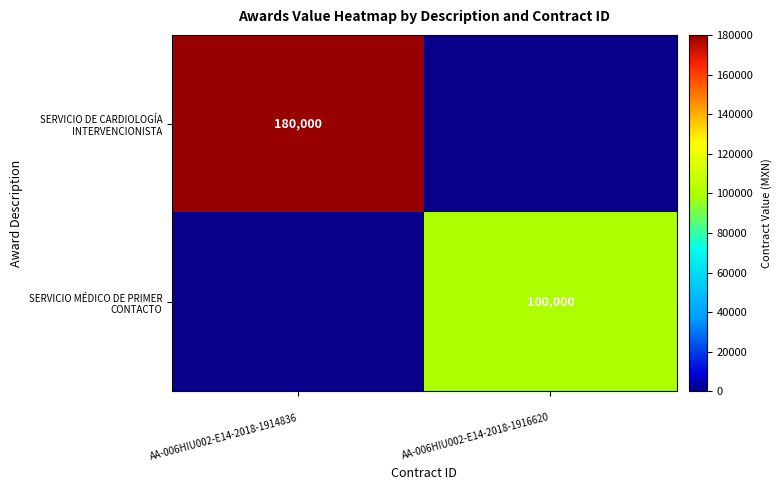

Rank the series by their average value, from highest to lowest.

SERVICIO DE CARDIOLOGÍA INTERVENCIONISTA, SERVICIO MÉDICO DE PRIMER CONTACTO